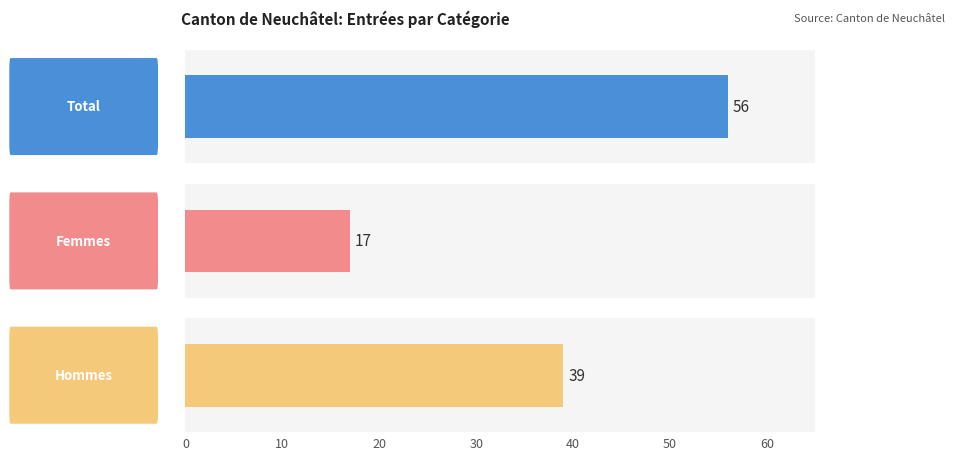

List the series in order of their peak value, highest first.

Total, Hommes, Femmes